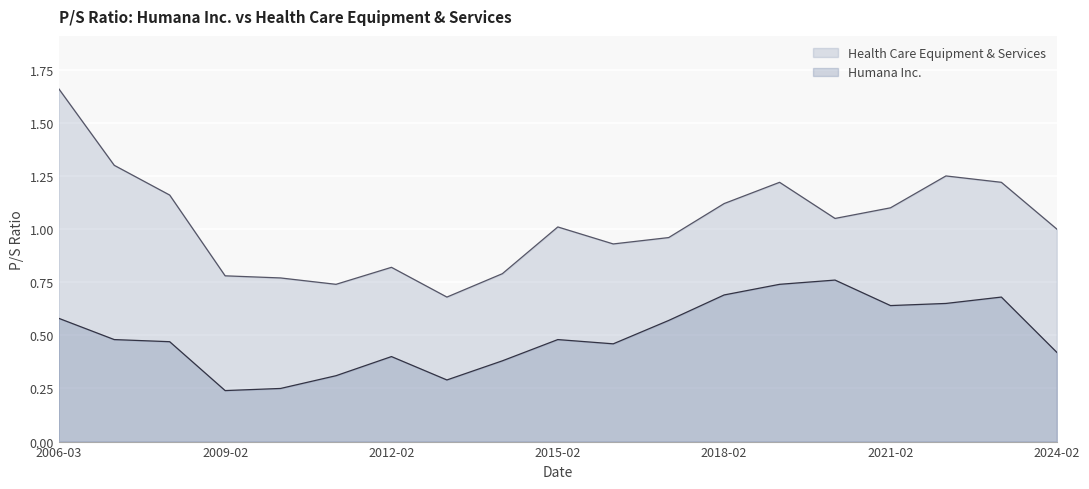

The Humana Inc. series shows 0.3 at 2011-02-18. True or false?

True